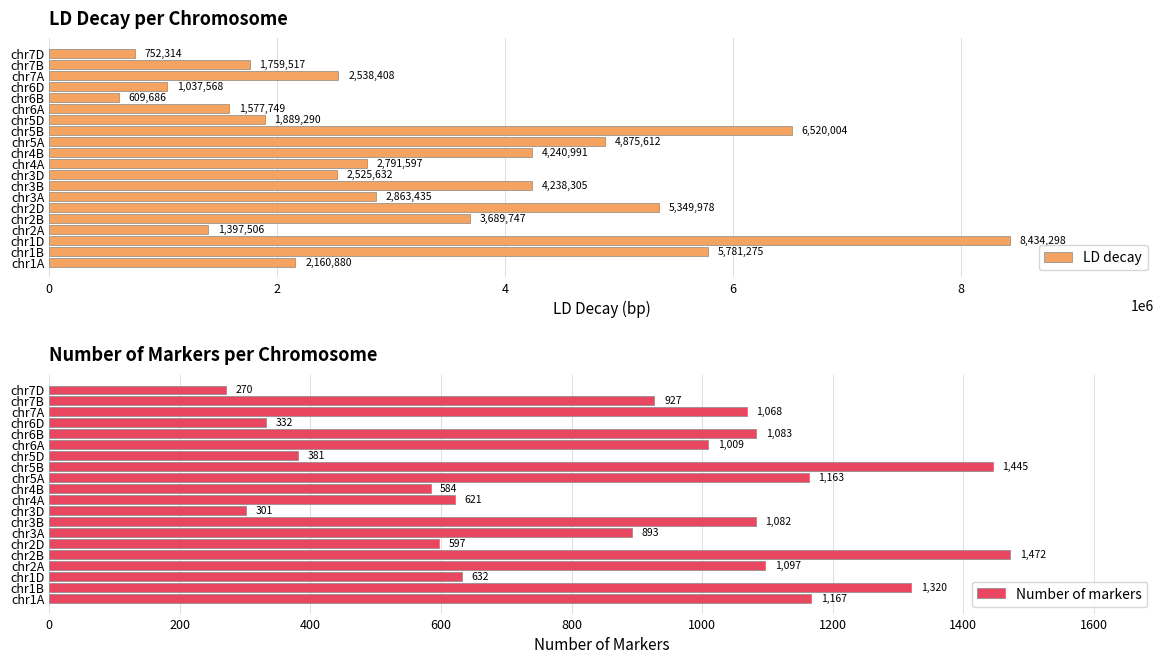

Where is Number of markers nearest to the value 871?

chr3A